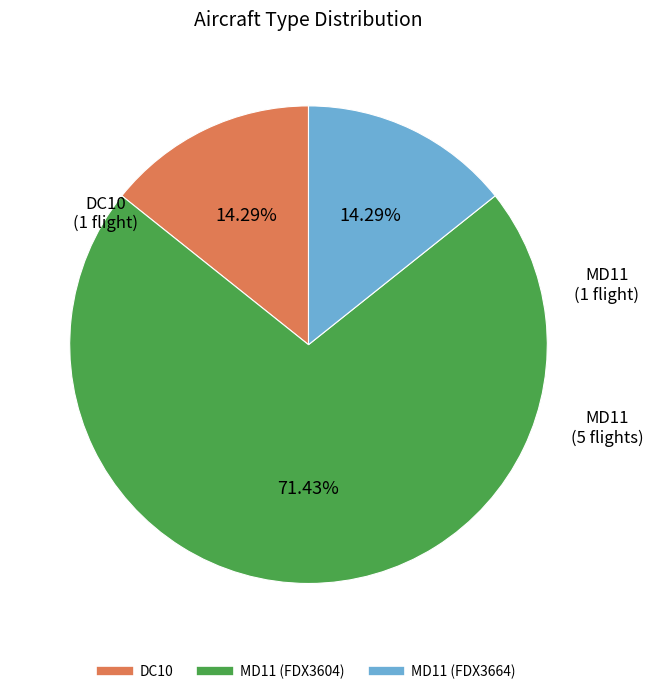

Does any single category account for the majority?

Yes